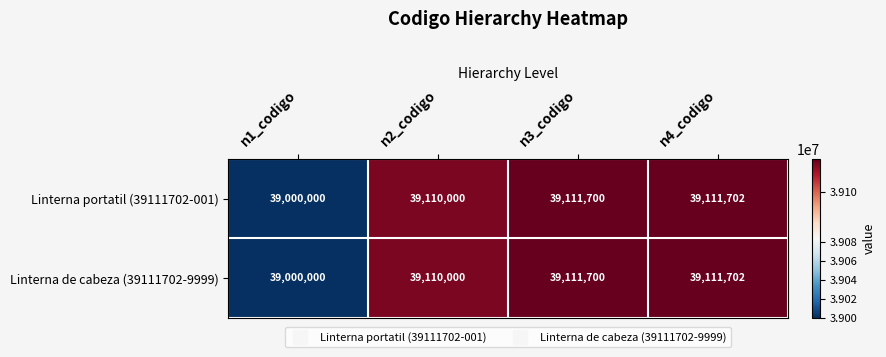

Where is Linterna de cabeza (39111702-9999) nearest to the value 39055851?

n2_codigo